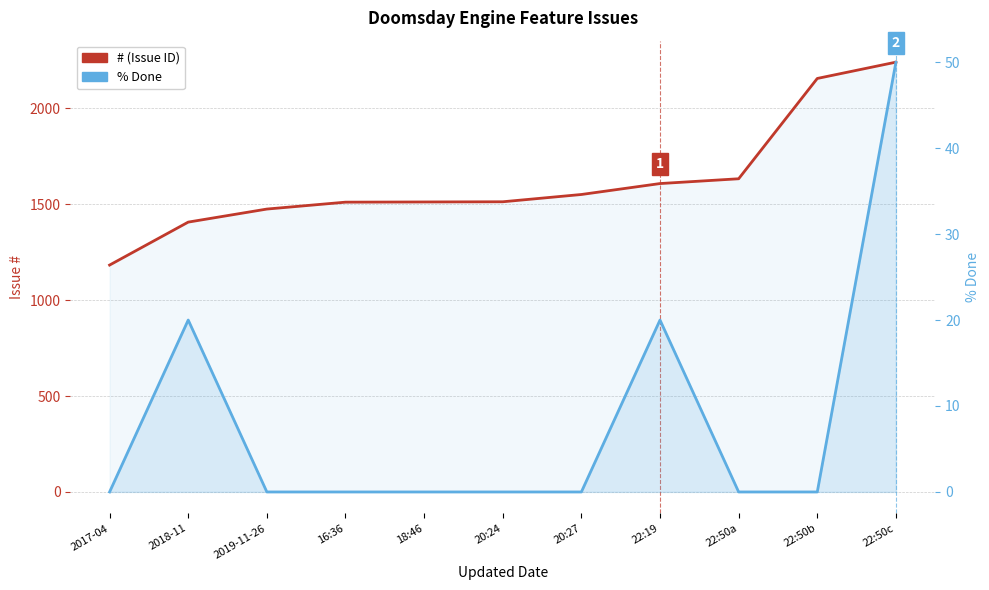

At 20:27, list the series in order from largest to smallest.

# (Issue ID), % Done